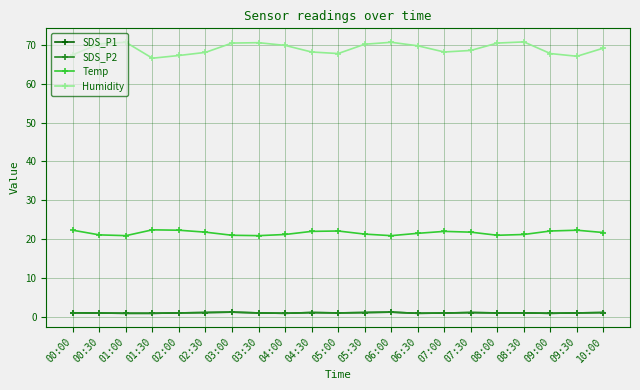

Which series has the widest spread of values?

Humidity